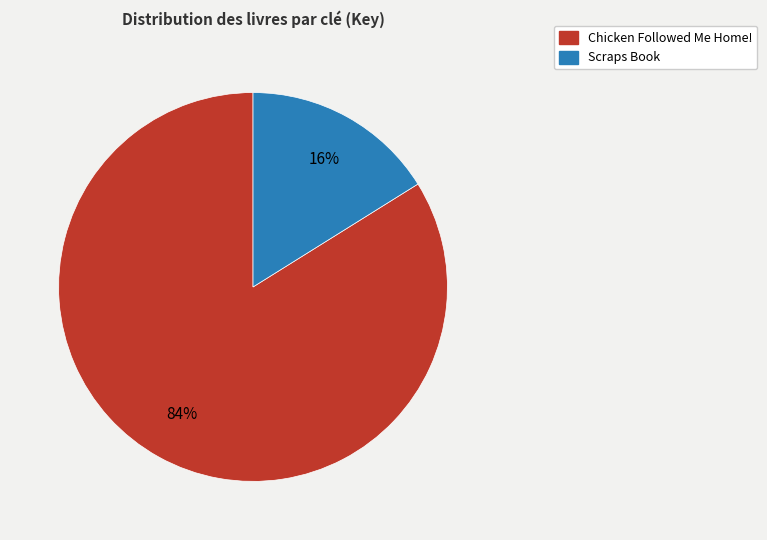

To the nearest percent, what percentage of the pie is Scraps Book?

16%